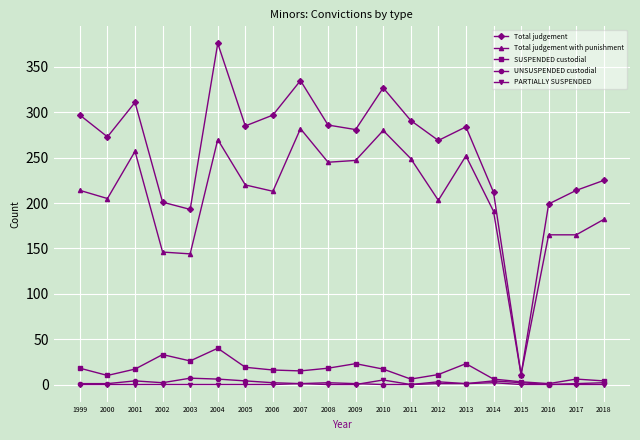

Which series has the largest range (max minus min)?

Total judgement